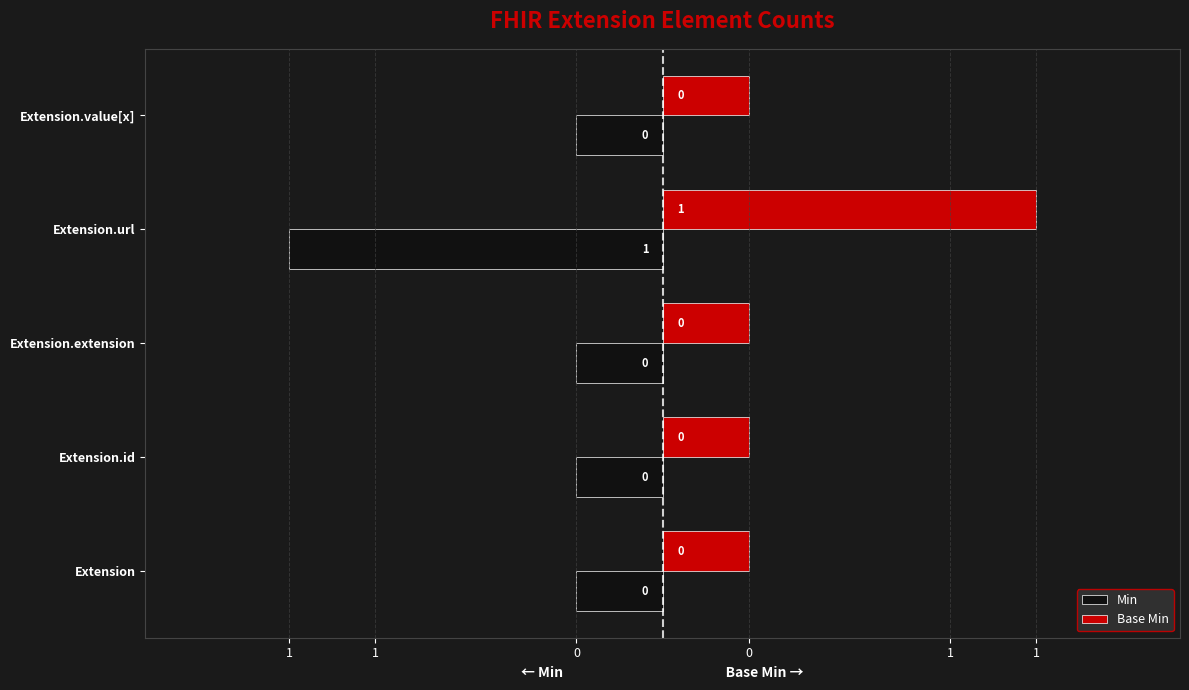

What are all the series names shown in the legend?

Min, Base Min